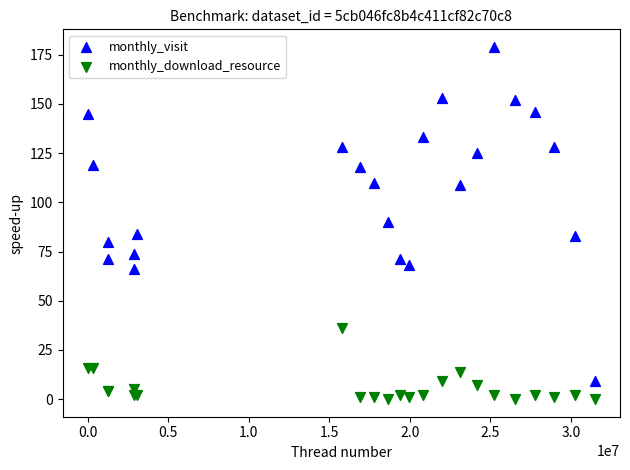

In the monthly_visit series, what Y value is closest to 94?

90